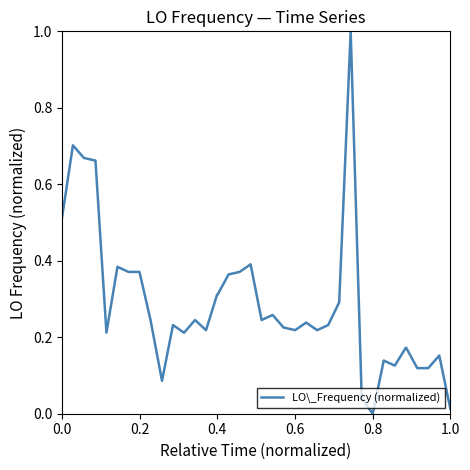

What is the difference between the maximum and minimum values?

1.0